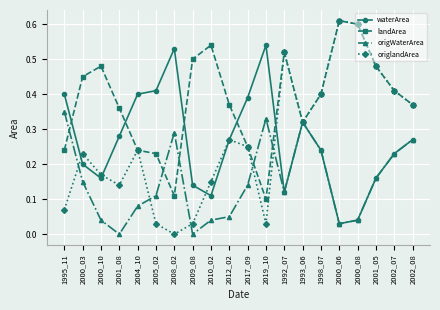

Which series has the largest range (max minus min)?

origlandArea